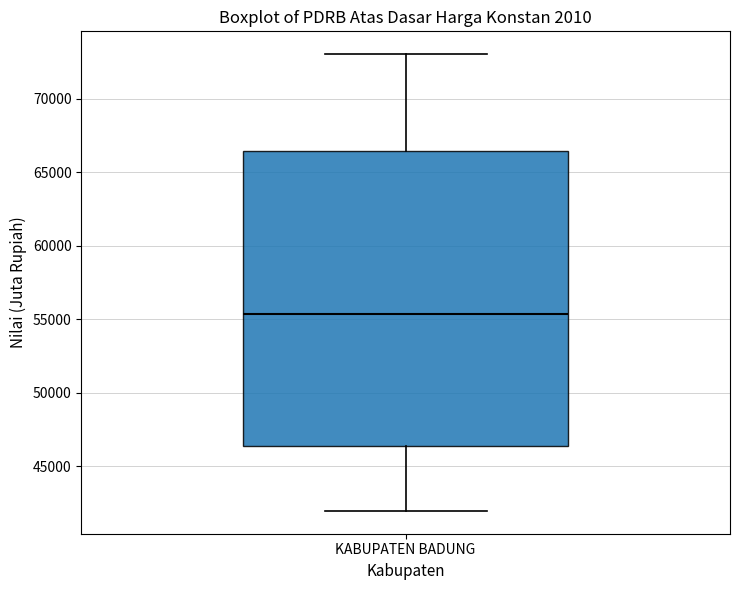

Transcribe this box plot: give where the median line is, the range the box spans, and where the two whiskers end, as read against the y-axis. The values are not printed on the chart, so give them approximately, as read against the axis.

median 55500, box 46500 to 66500, whiskers 42000 to 73000